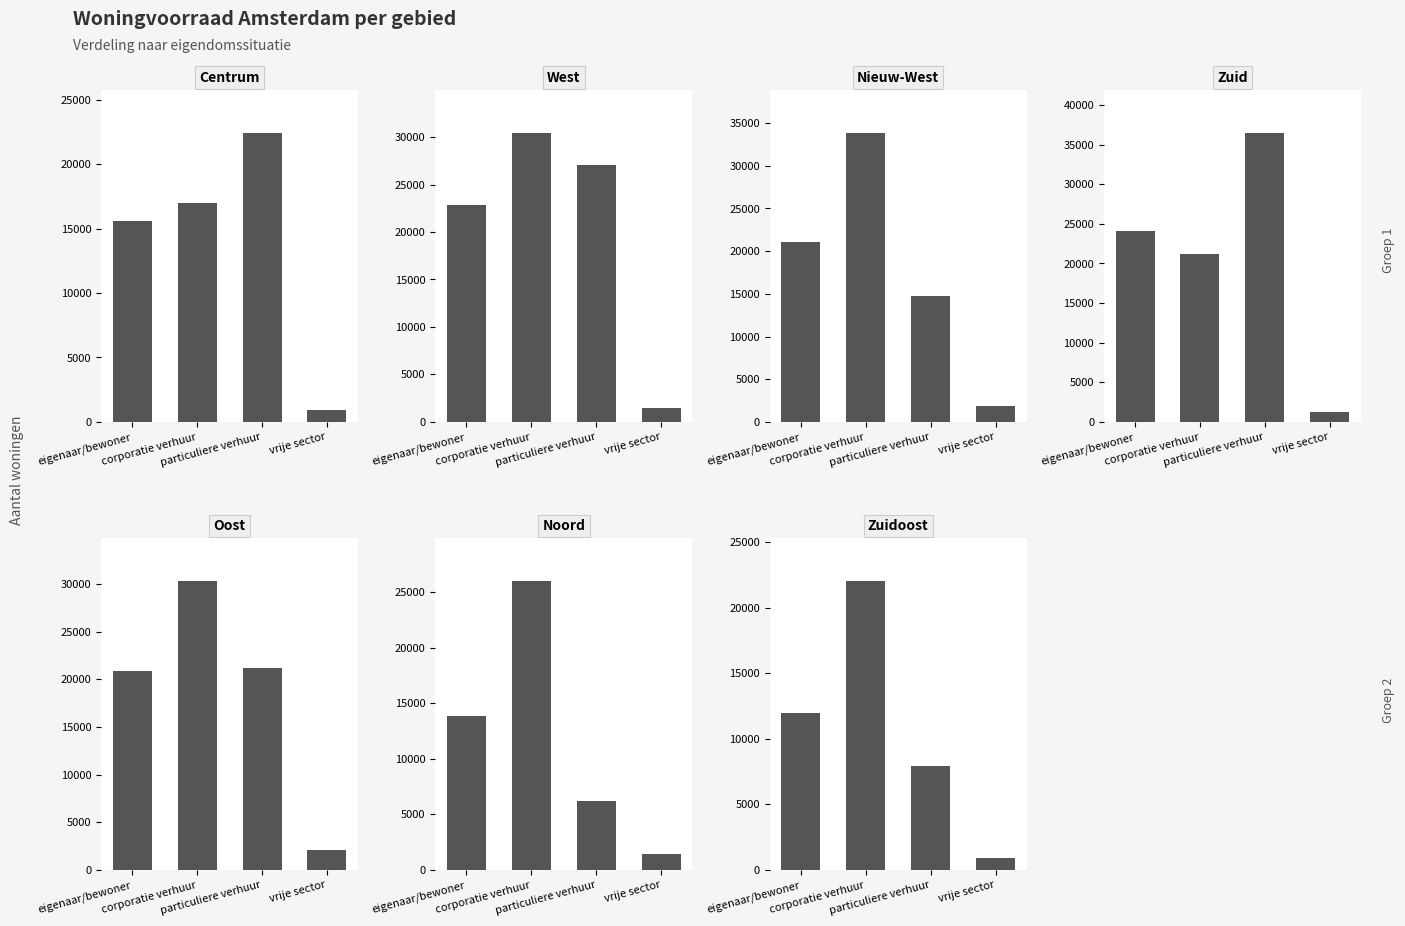

How many values in the eigenaar/bewoner series are below 20902?

3